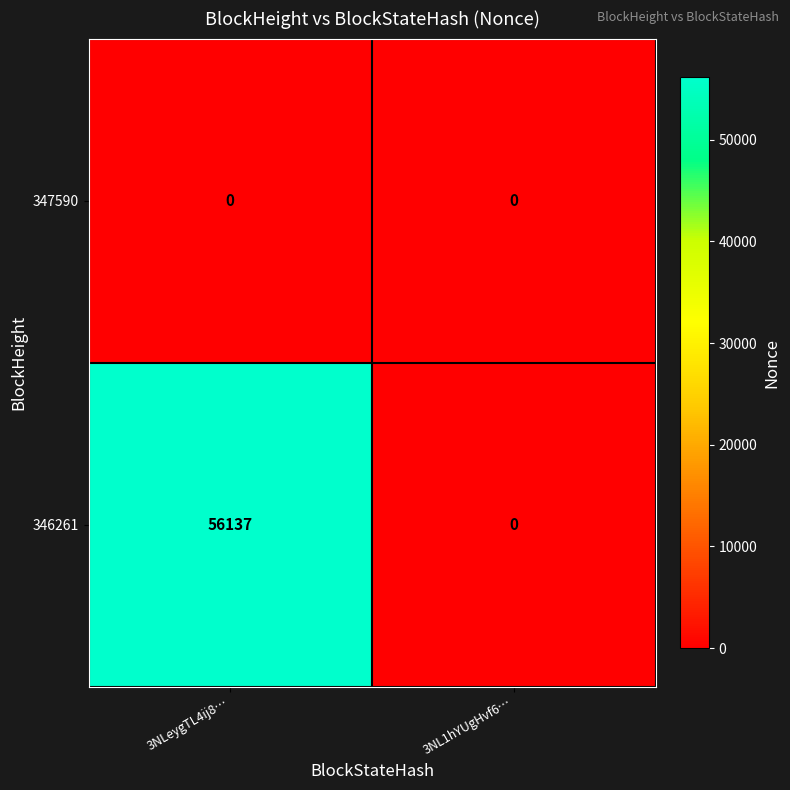

Reading right to left, list all the values displayed in this chart.

347590: 3NL1hYUgHvf6…=0	3NLeygTL4ij8…=0
346261: 3NL1hYUgHvf6…=0	3NLeygTL4ij8…=56137